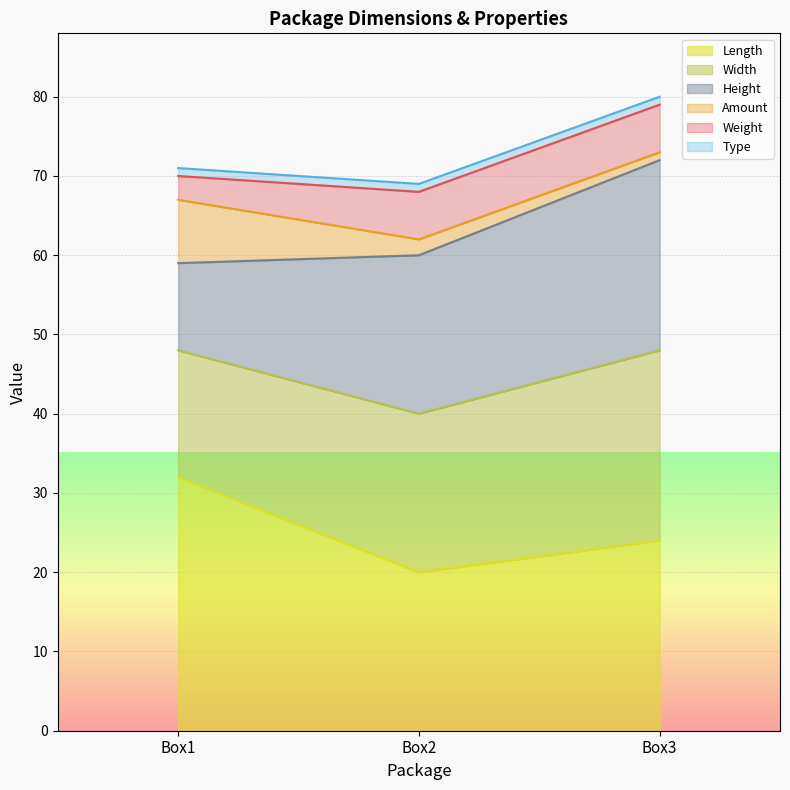

Between Box3 and Box1, which is larger?

Box1